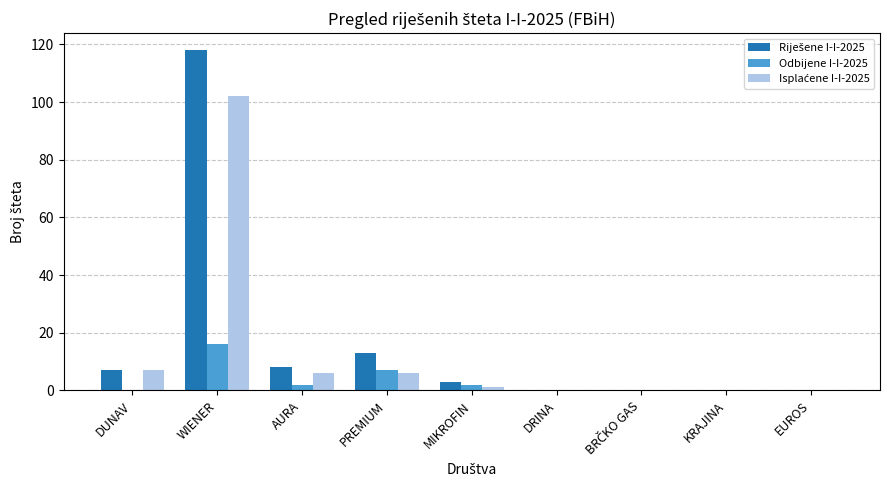

Is it true that Odbijene I-I-2025 equals 0 at EUROS?

True